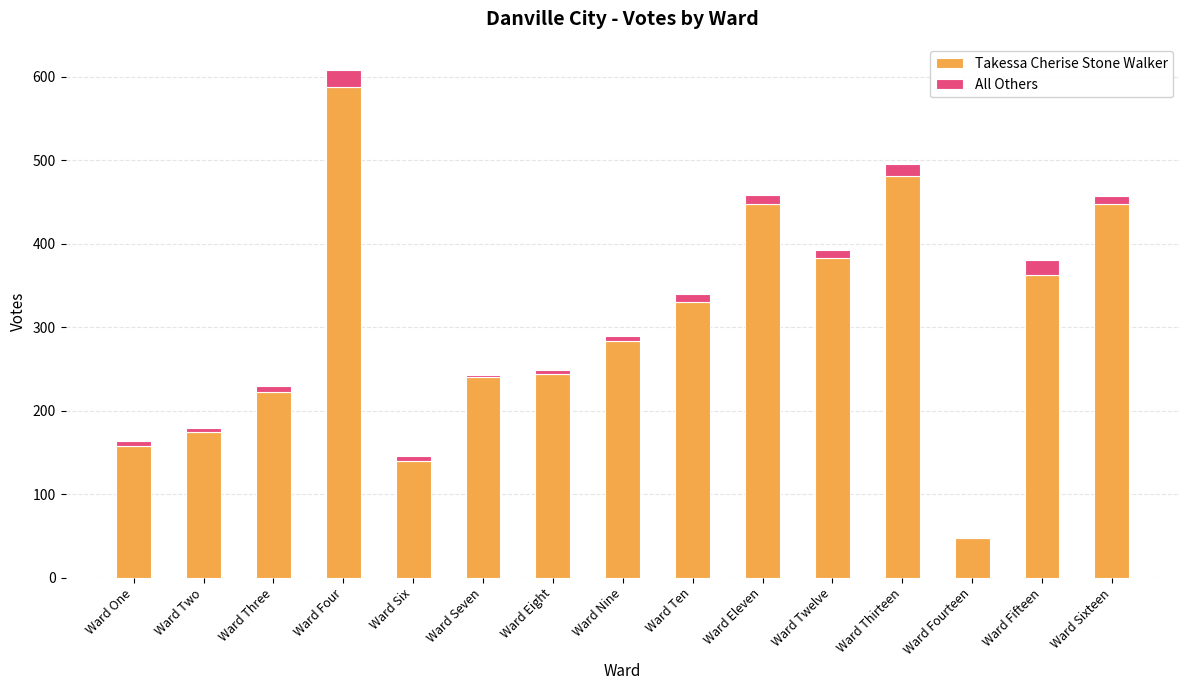

Which category has the highest value in the Takessa Cherise Stone Walker series?

Ward Four